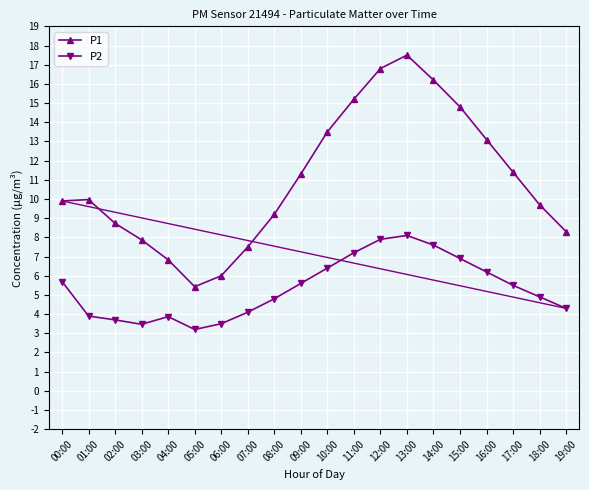

At 04:00, list the series in order from largest to smallest.

P1, P2